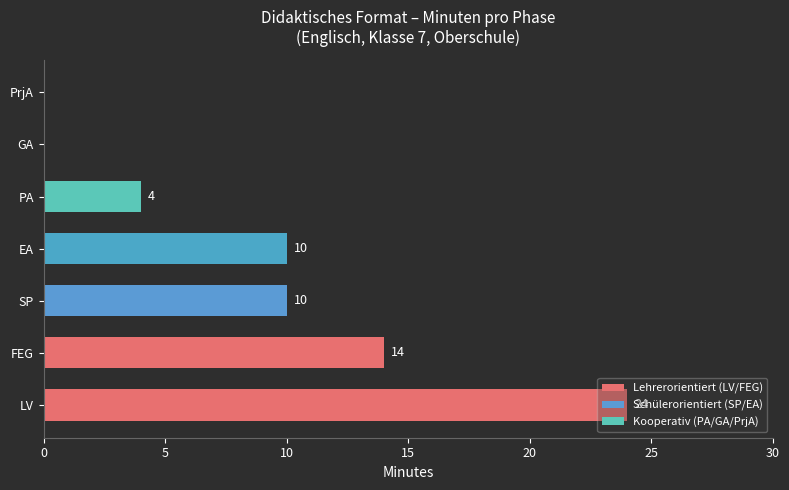

The chart shows a value of 0 at GA. True or false?

True